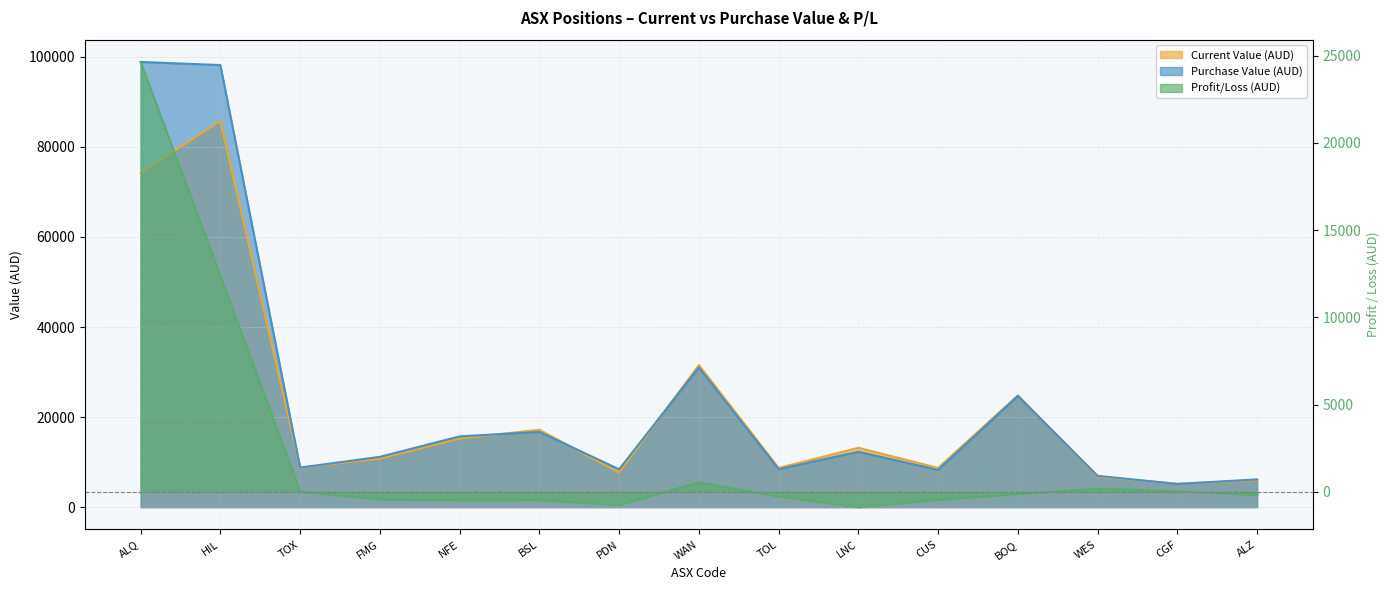

At which category does Current Value (AUD) reach its first local peak?

HIL